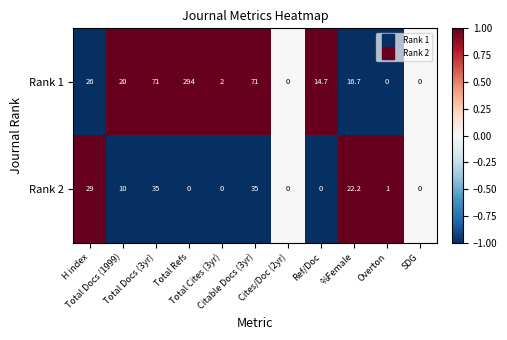

Rank the series by their maximum value, from lowest to highest.

Rank 2, Rank 1